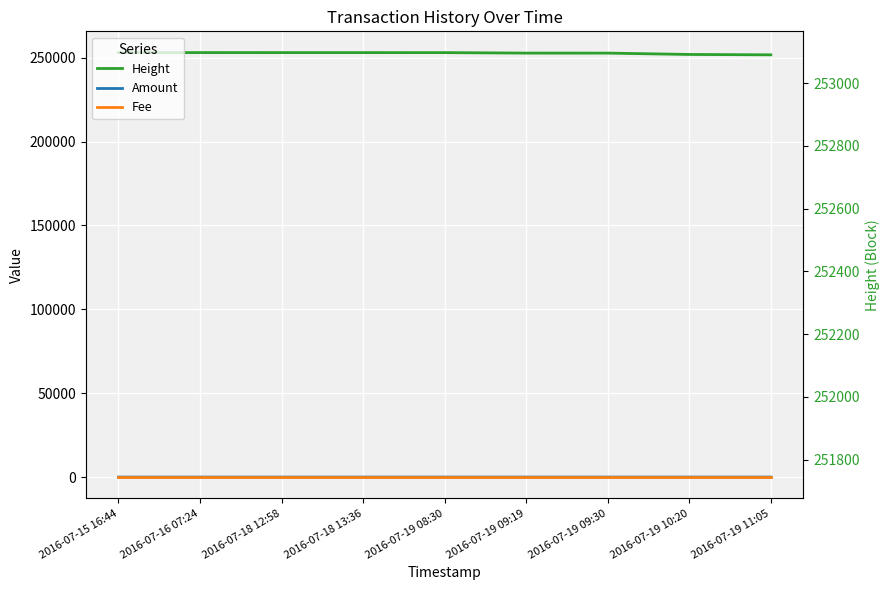

Which series has the largest total across all categories?

Height